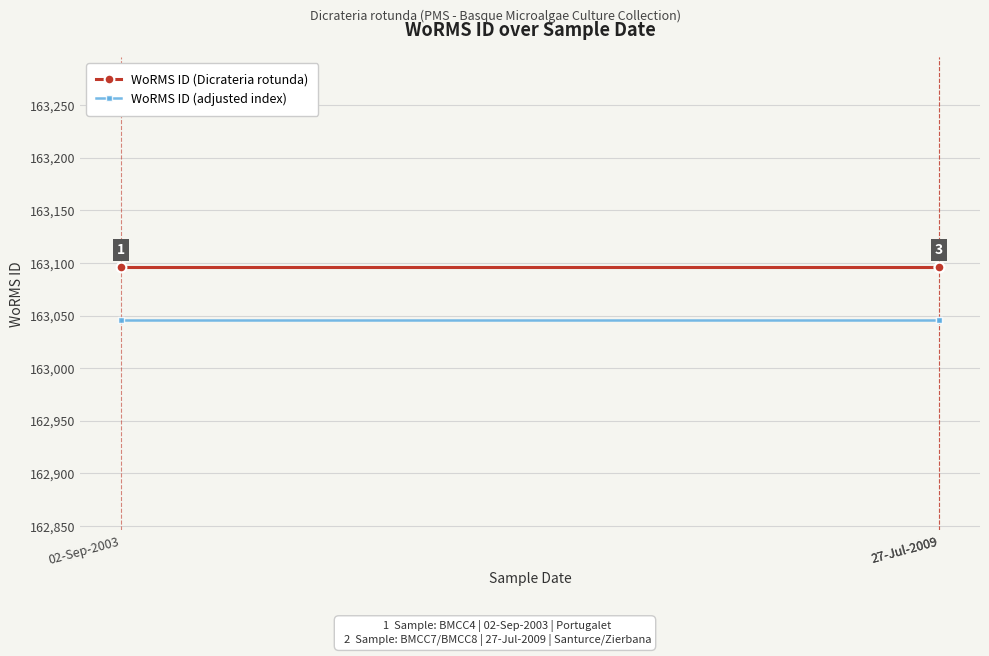

What is the sum of all WoRMS ID (adjusted index) values?

489138